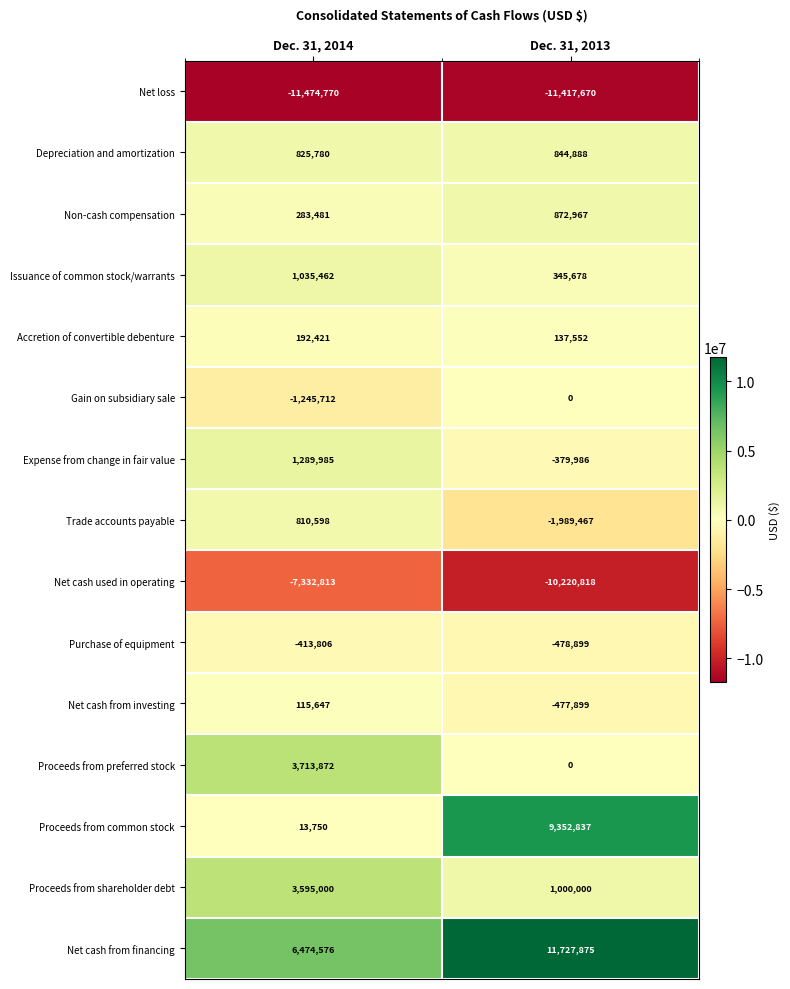

How many series are shown in this chart?

15